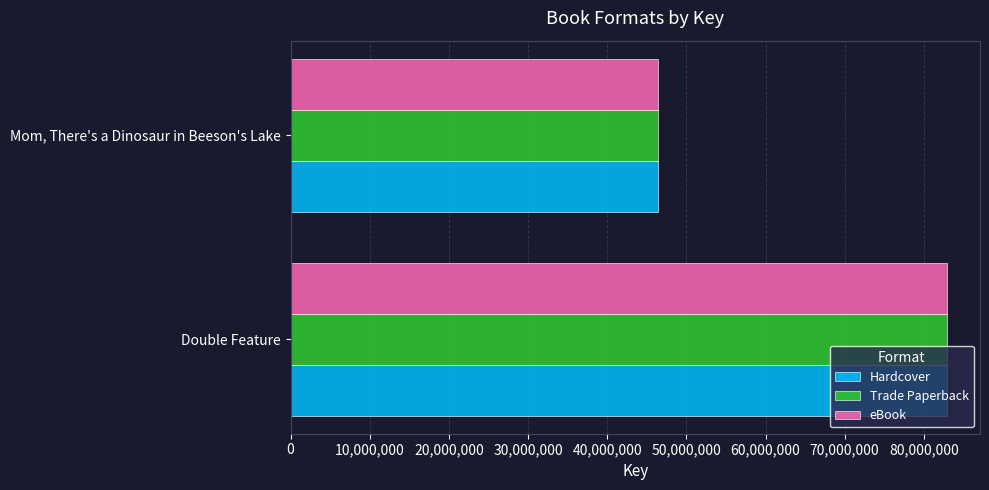

The Hardcover series shows 46458412 at Mom, There's a Dinosaur in Beeson's Lake. True or false?

True